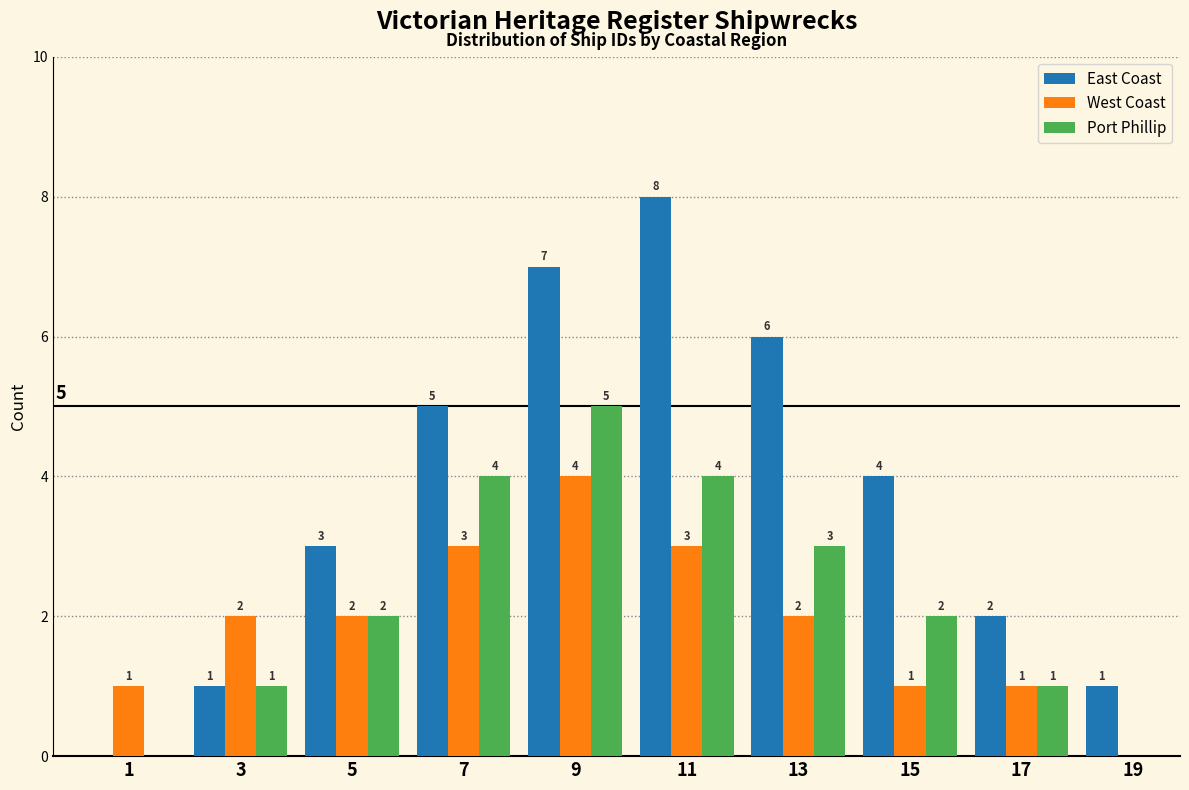

Reading left to right, transcribe all the data shown in this chart.

East Coast: 1=0	3=1	5=3	7=5	9=7	11=8	13=6	15=4	17=2	19=1
West Coast: 1=1	3=2	5=2	7=3	9=4	11=3	13=2	15=1	17=1	19=0
Port Phillip: 1=0	3=1	5=2	7=4	9=5	11=4	13=3	15=2	17=1	19=0